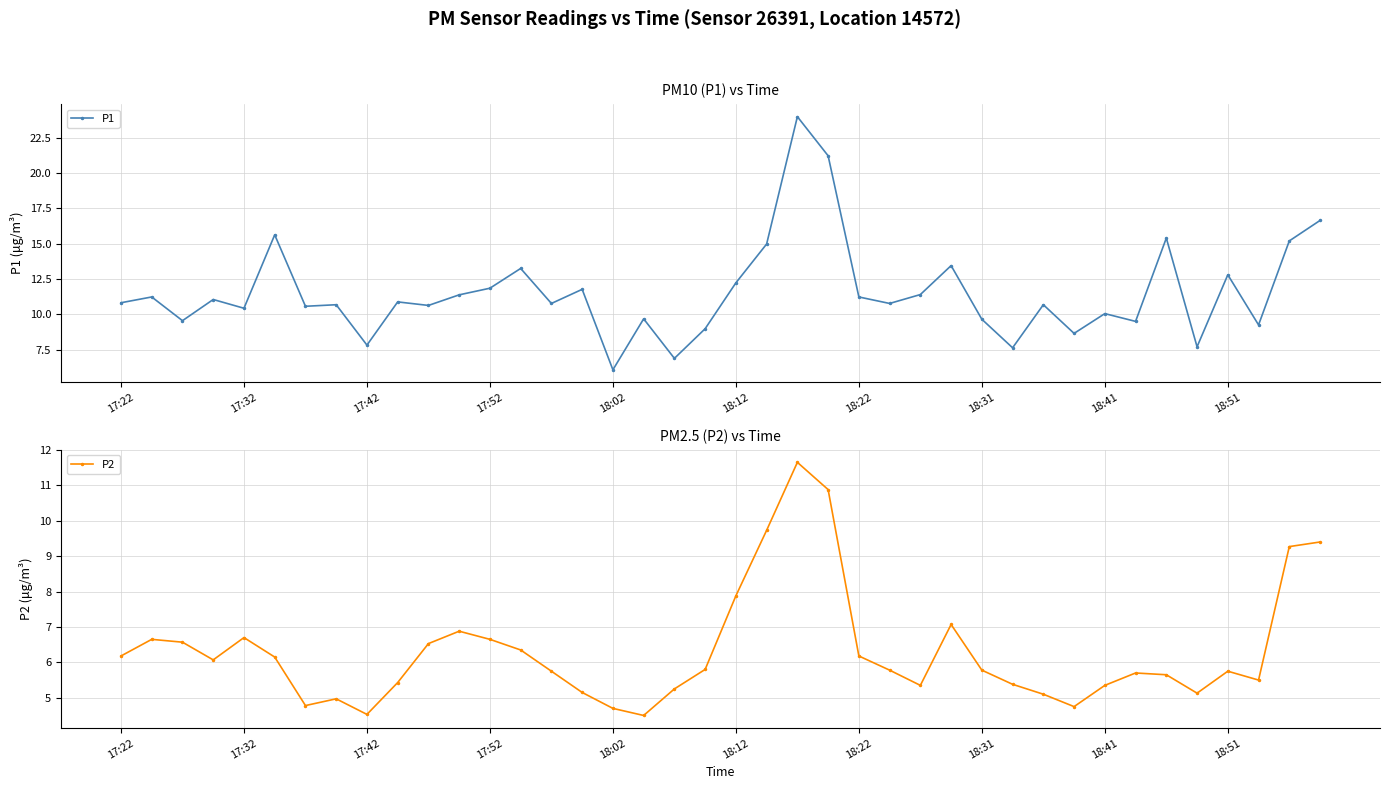

True or false: P1 has a value of 21.2 at 23.

True